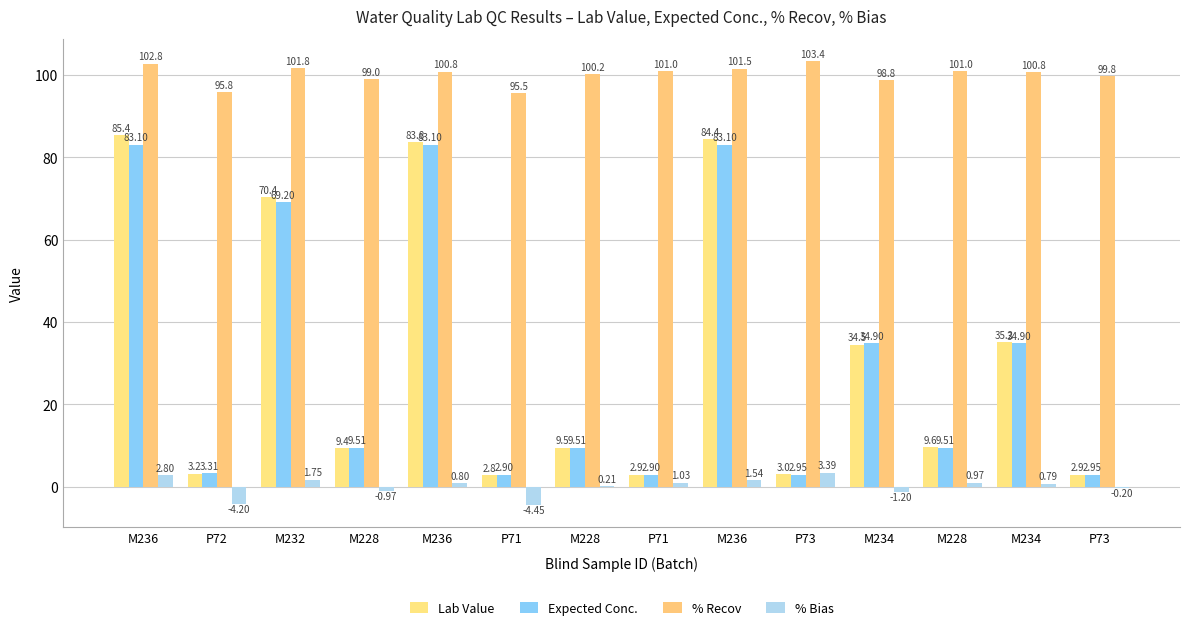

Does the chart contain stacked bars?

No